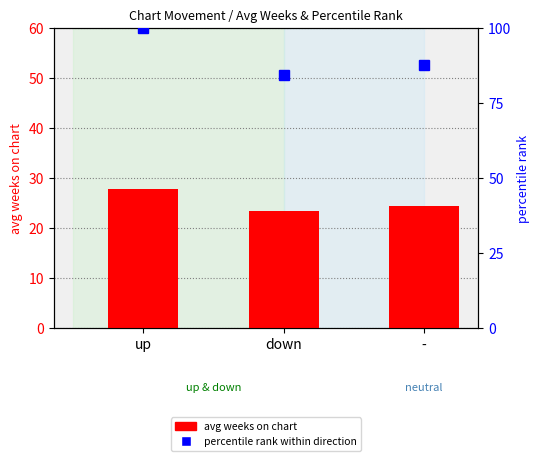

True or false: percentile rank within direction has a value of 130.1 at down.

False